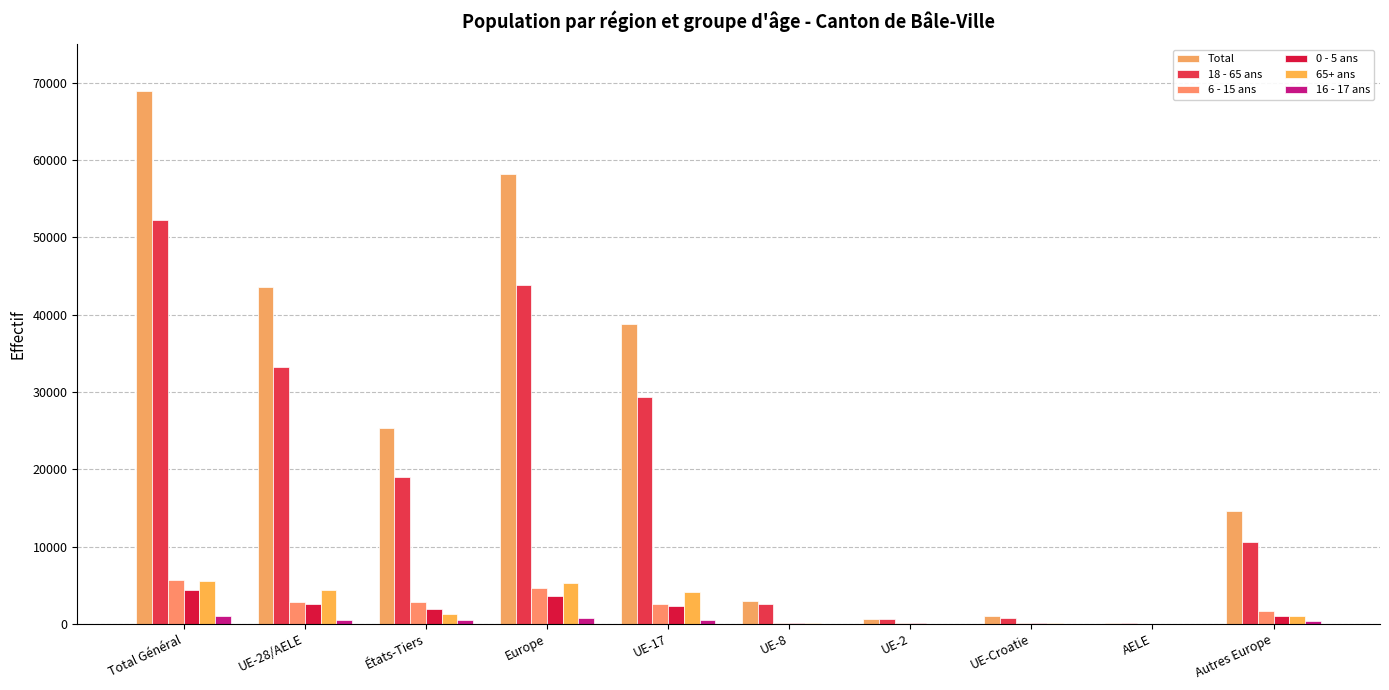

List the series in order of their peak value, lowest first.

16 - 17 ans, 0 - 5 ans, 65+ ans, 6 - 15 ans, 18 - 65 ans, Total